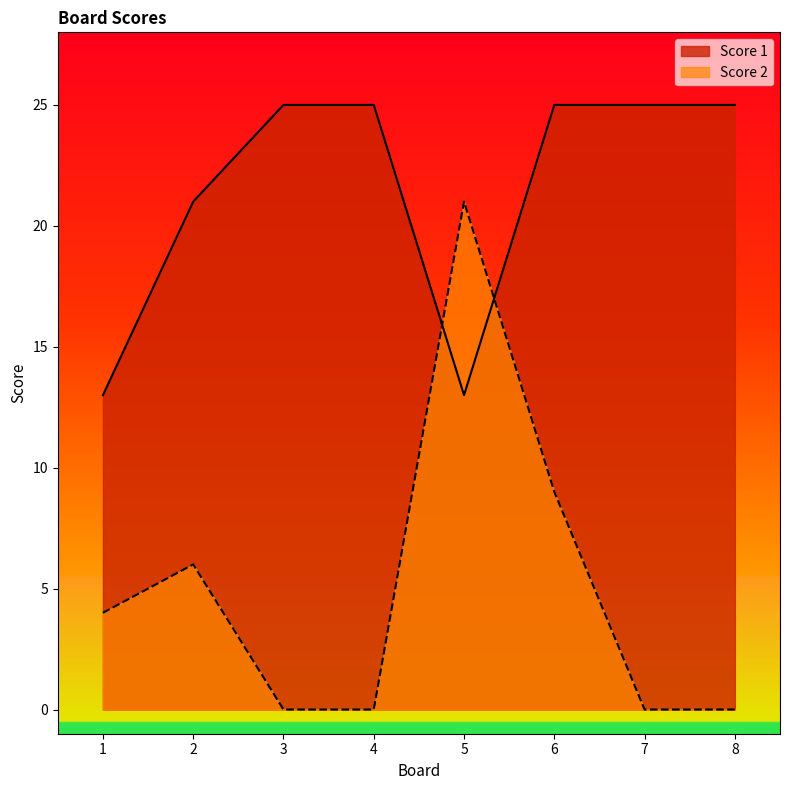

What is the average value of the Score 1 series?

22